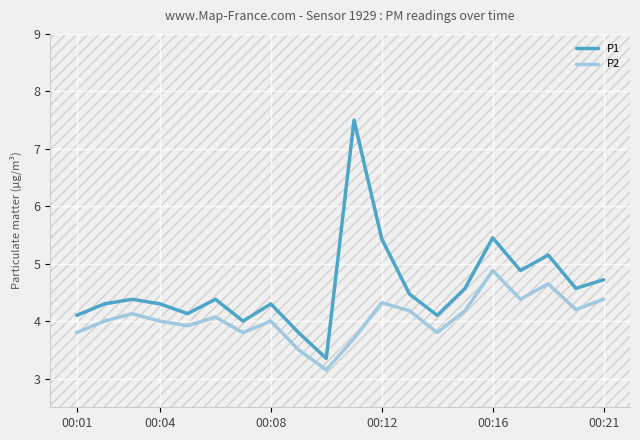

Which series has the largest total across all categories?

P1